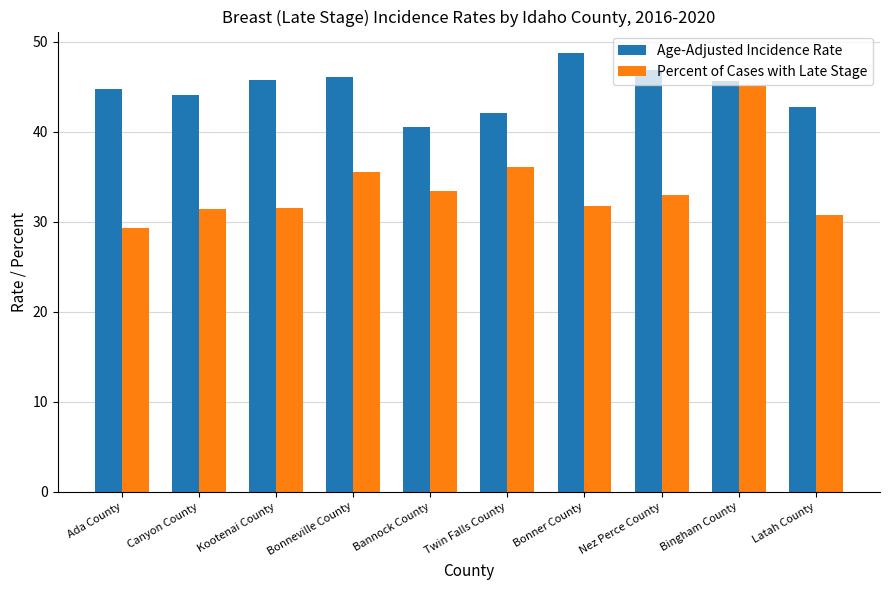

What is the maximum value shown in the chart?

48.7